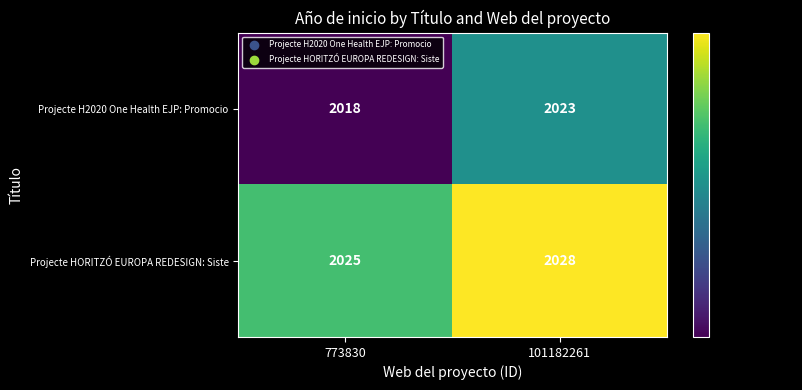

What is the spread (max minus min) of values at 101182261?

5